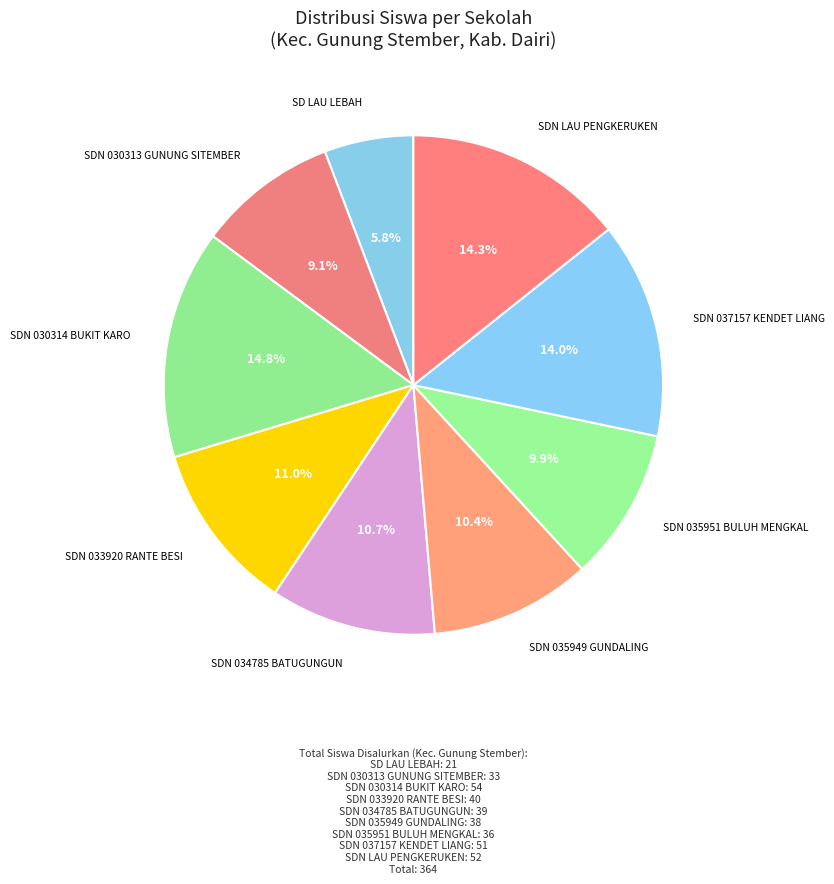

How many segments does this pie chart have?

9